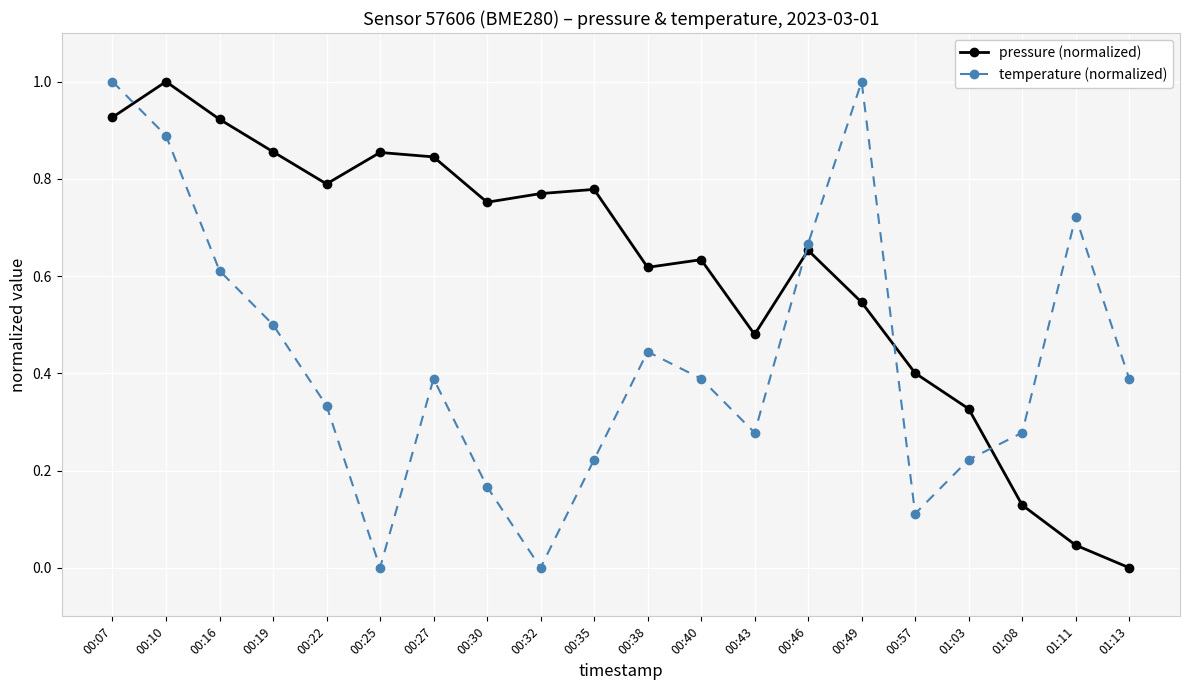

How many lines are shown in the chart?

2